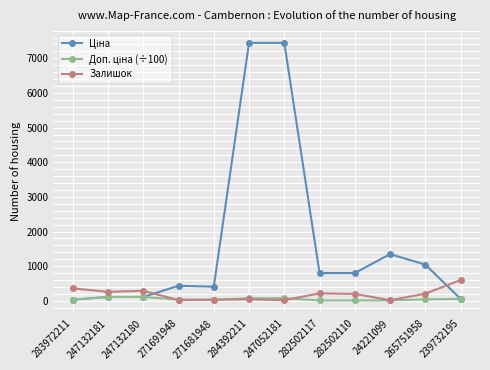

The value of Залишок at 239732195 is 152.3. True or false?

False